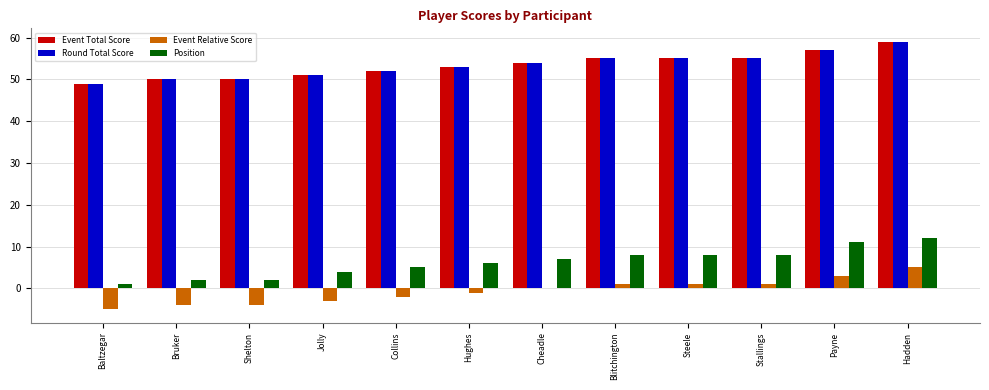

The Event Relative Score series shows 5 at Hadden. True or false?

True